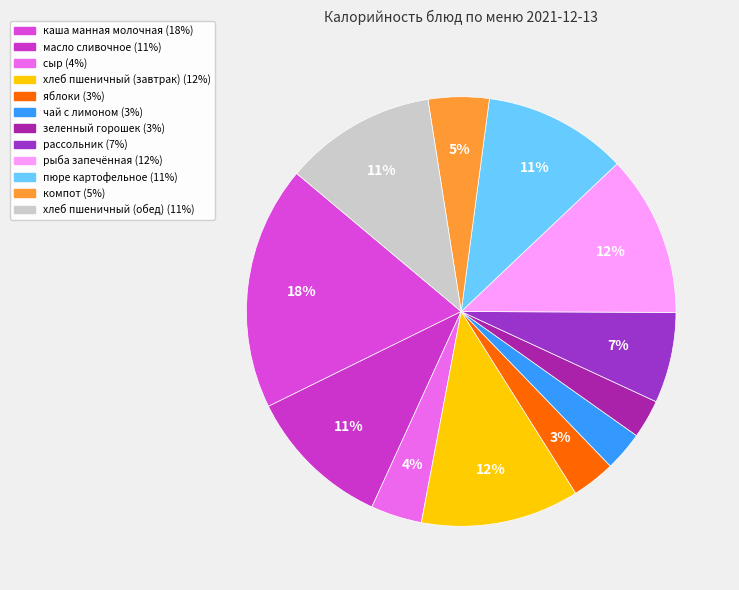

How many slices are in this pie chart?

12